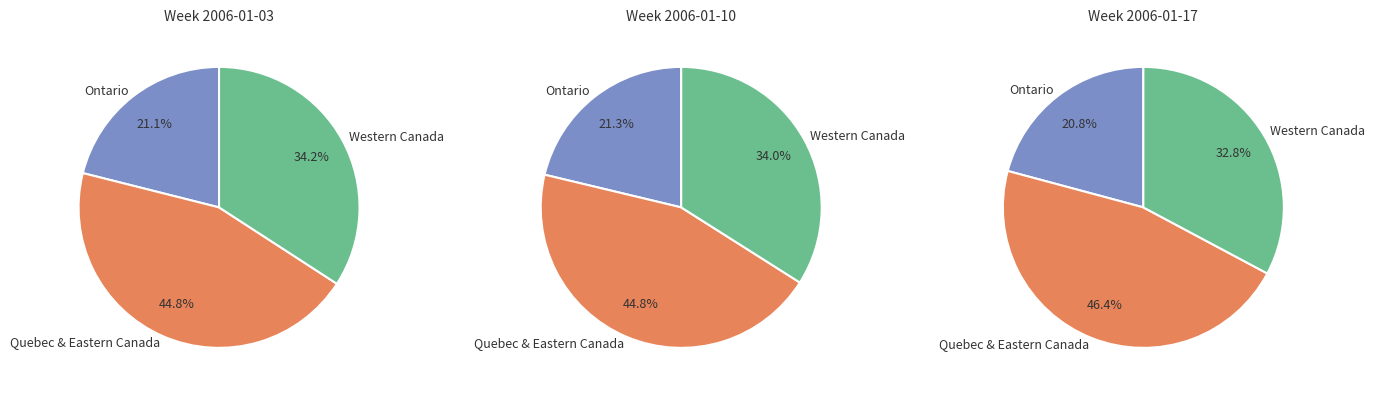

To the nearest percent, what portion does Ontario represent?

21%